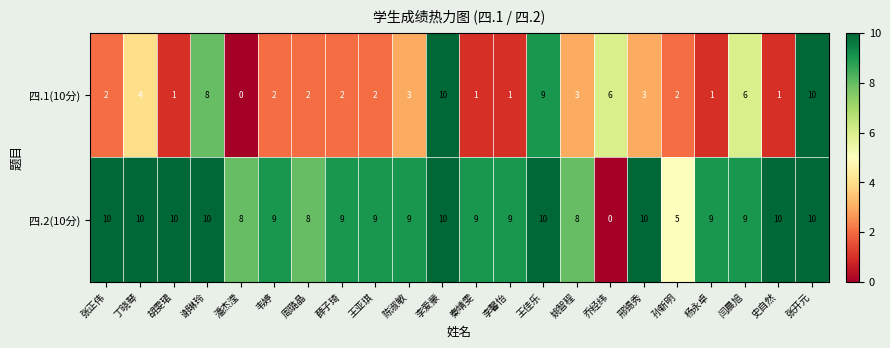

At how many categories does at least one series exceed 1?

22